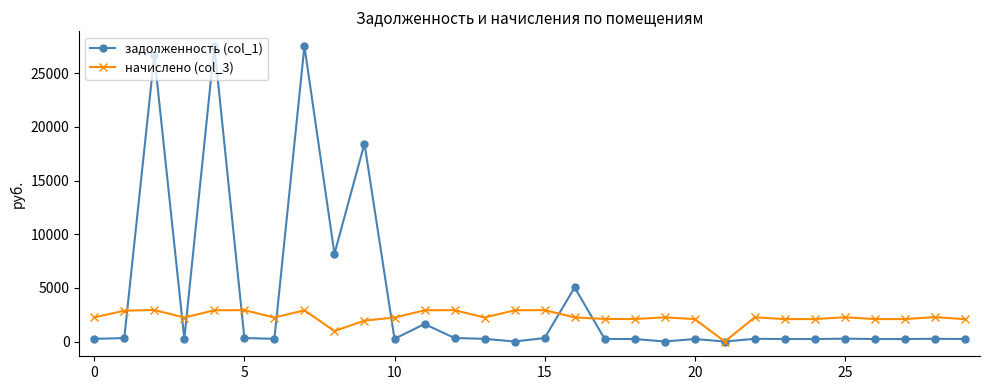

What is the value of the начислено (col_3) point at the 24th from the left?

2089.3